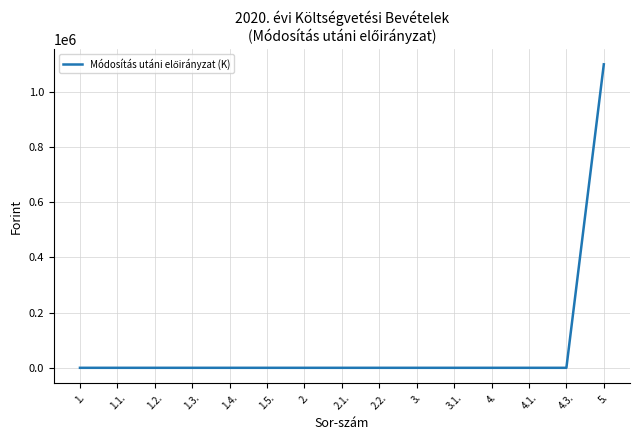

Is this an area chart (filled region under the line)?

No